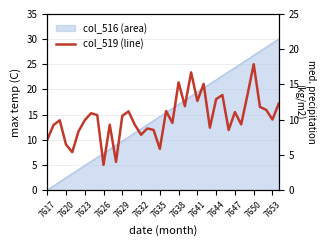

What position from the left is 26?

27